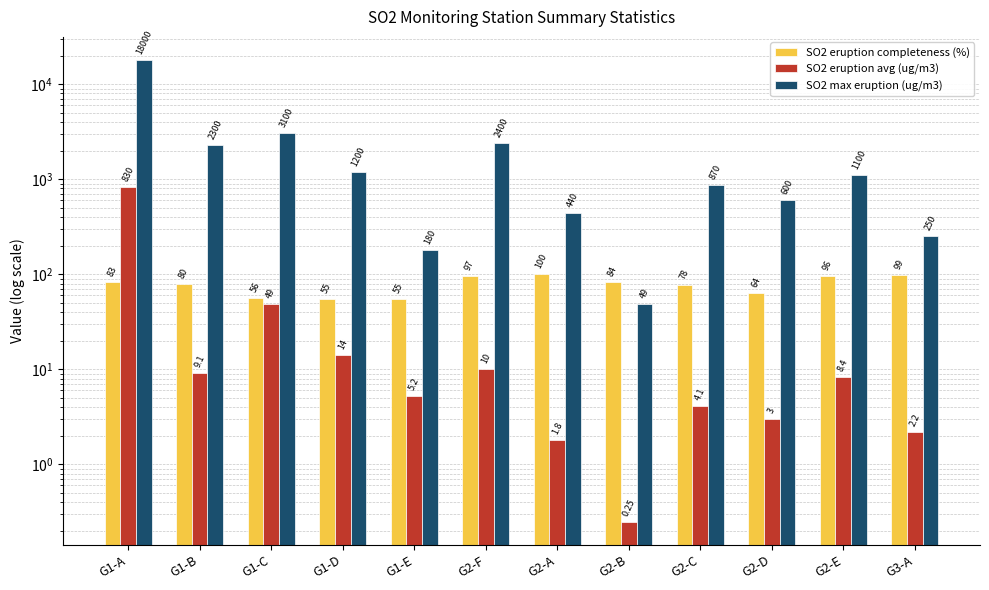

What is the maximum value shown in the chart?

18000.0